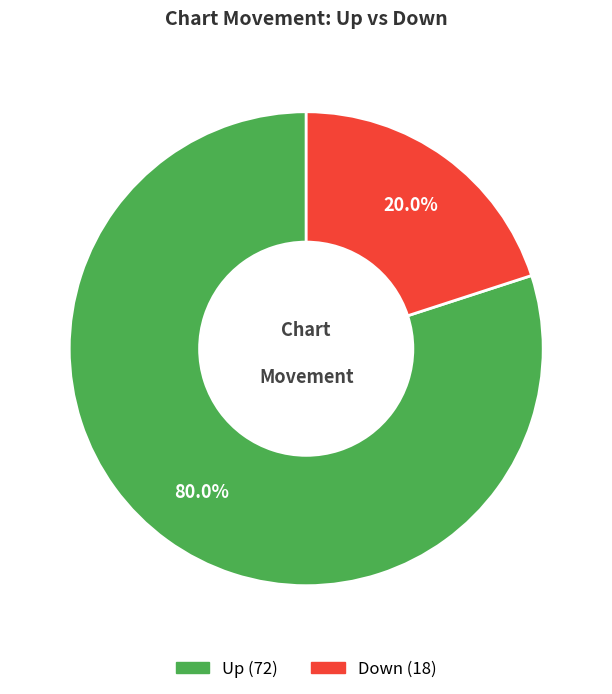

Is there any slice that represents more than half of the pie?

Yes